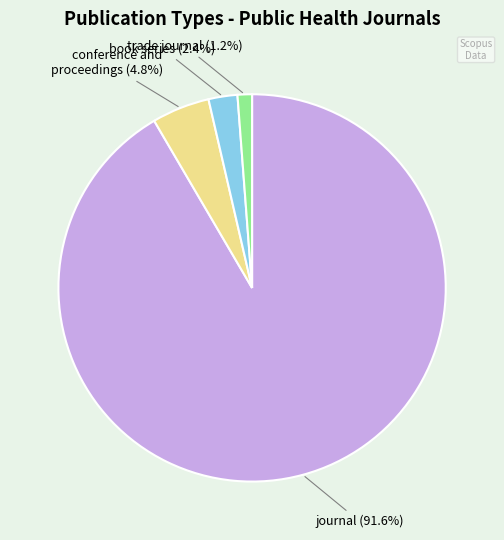

Is there any slice that represents more than half of the pie?

Yes